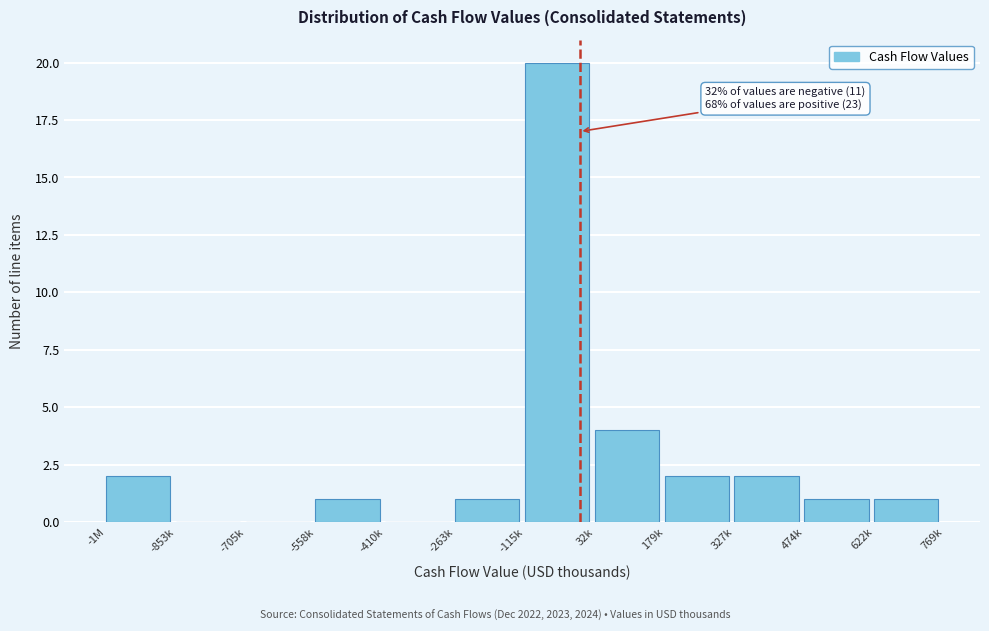

Reading left to right, list all the values displayed in this chart.

-1M=2	-853k=0	-705k=0	-558k=1	-410k=0	-263k=1	-115k=20	32k=4	179k=2	327k=2	474k=1	622k=1